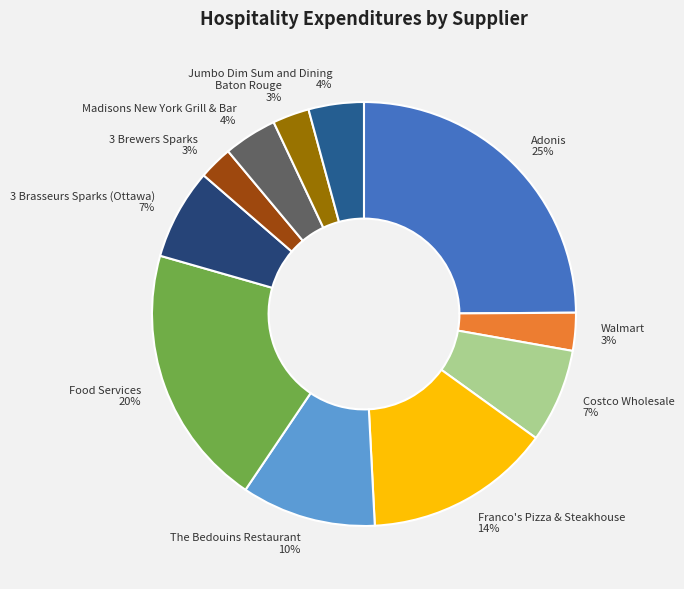

Which category has the biggest portion of the pie?

Adonis